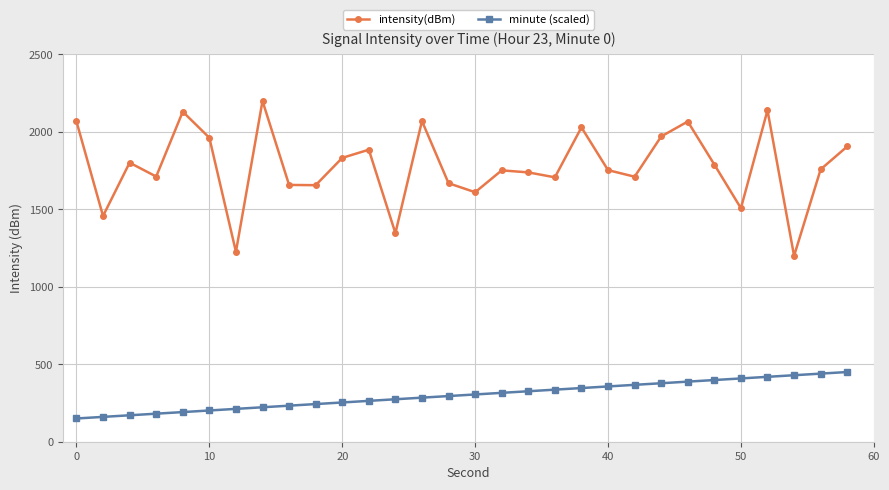

What is the minimum value for minute (scaled)?

150.0